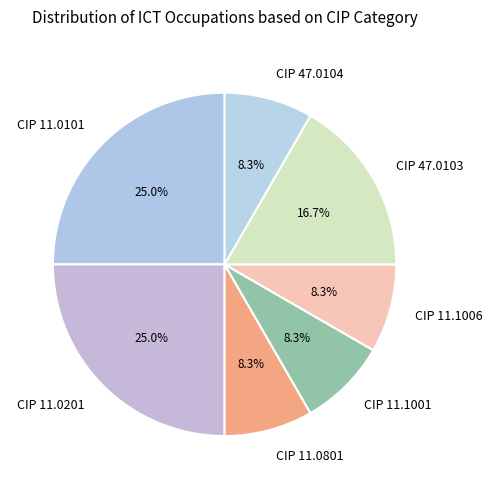

Is there any slice that represents more than half of the pie?

No